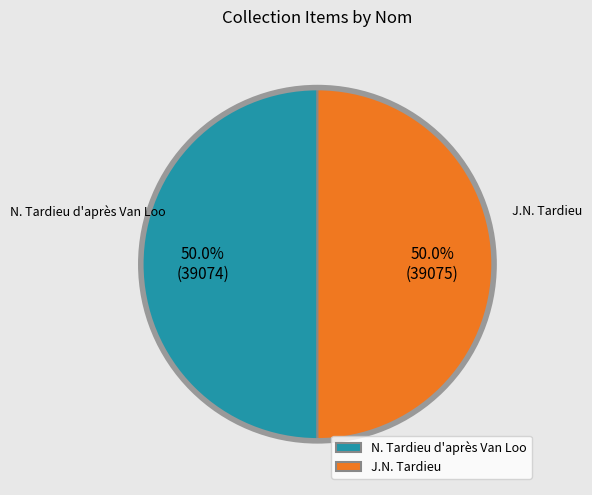

The J.N. Tardieu slice represents 50% of the pie. True or false?

True